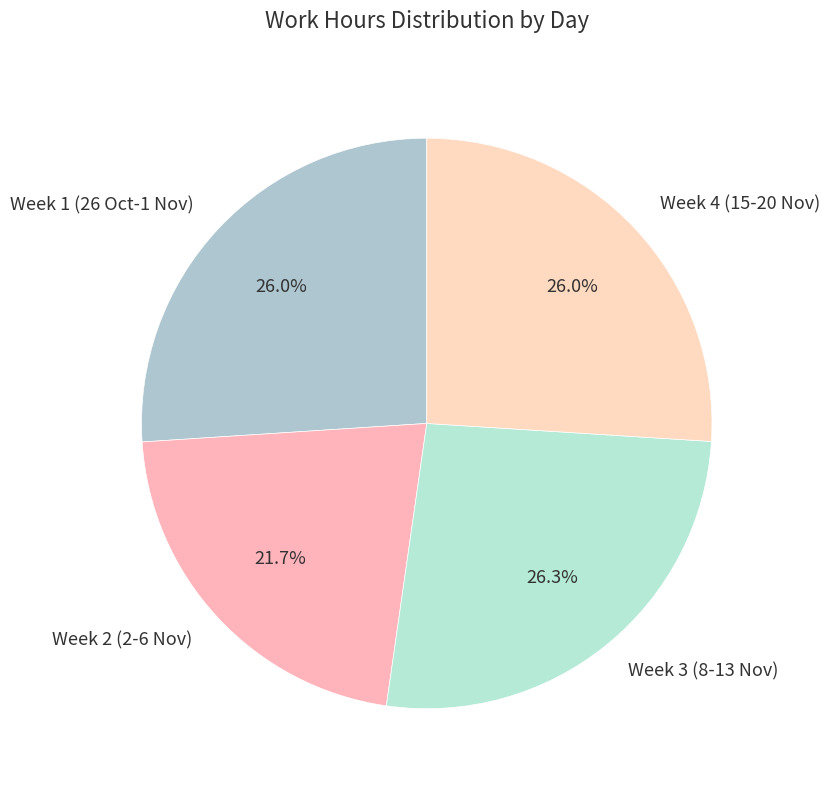

What percentage do Week 3 (8-13 Nov) and Week 4 (15-20 Nov) together represent?

52.3%